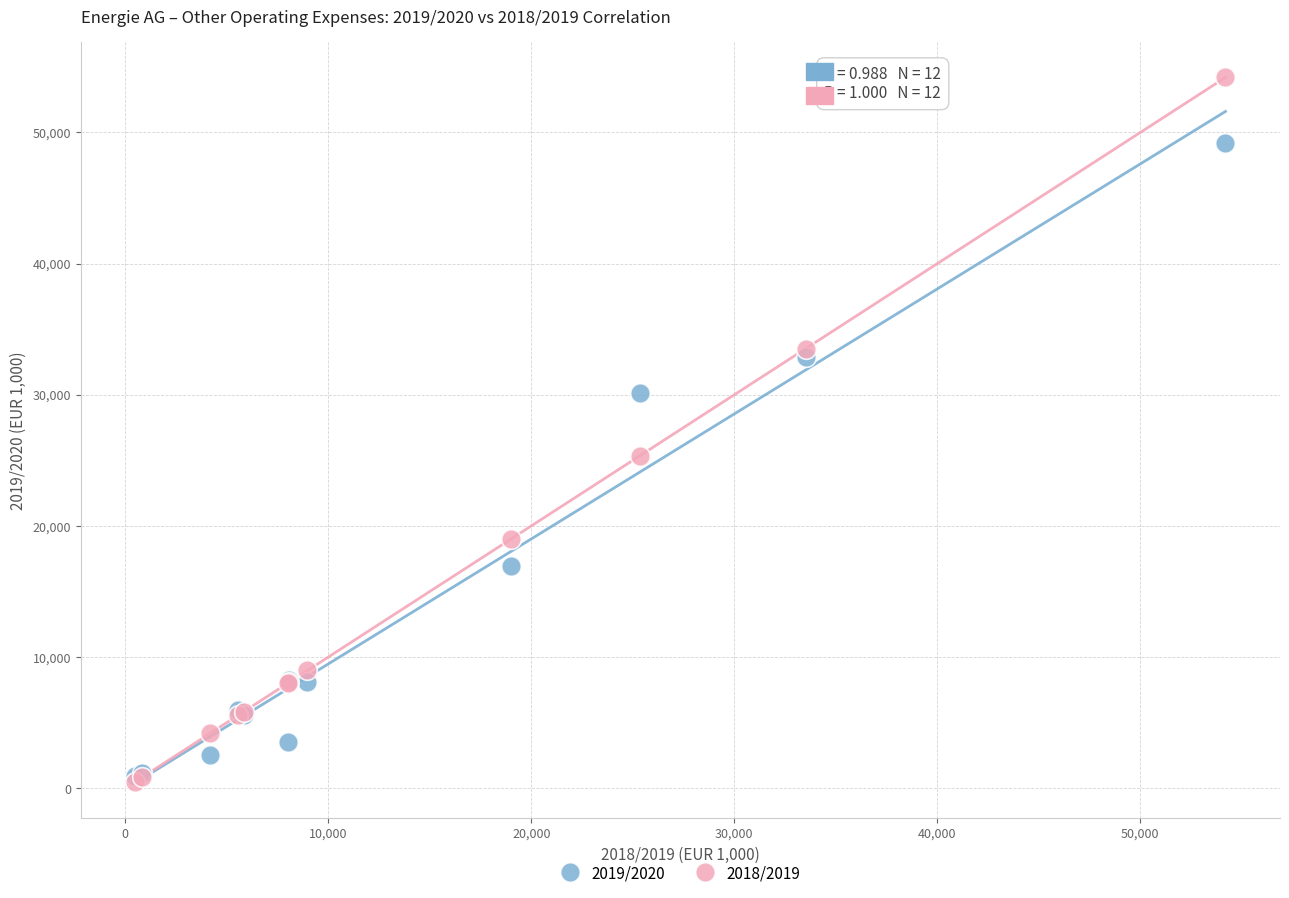

Which series contains the highest Y value?

2018/2019